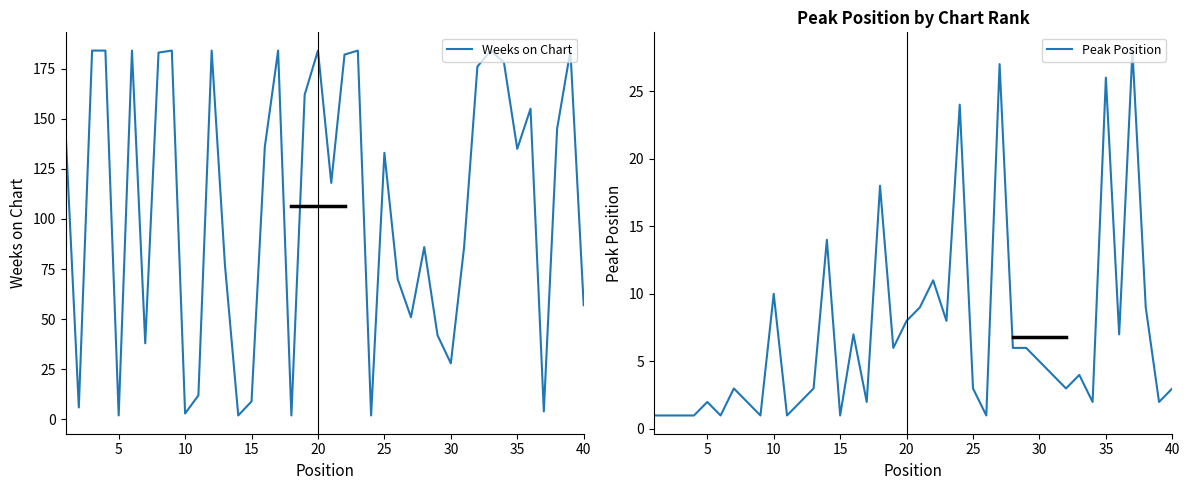

What is the highest value of the Peak Position series?

28